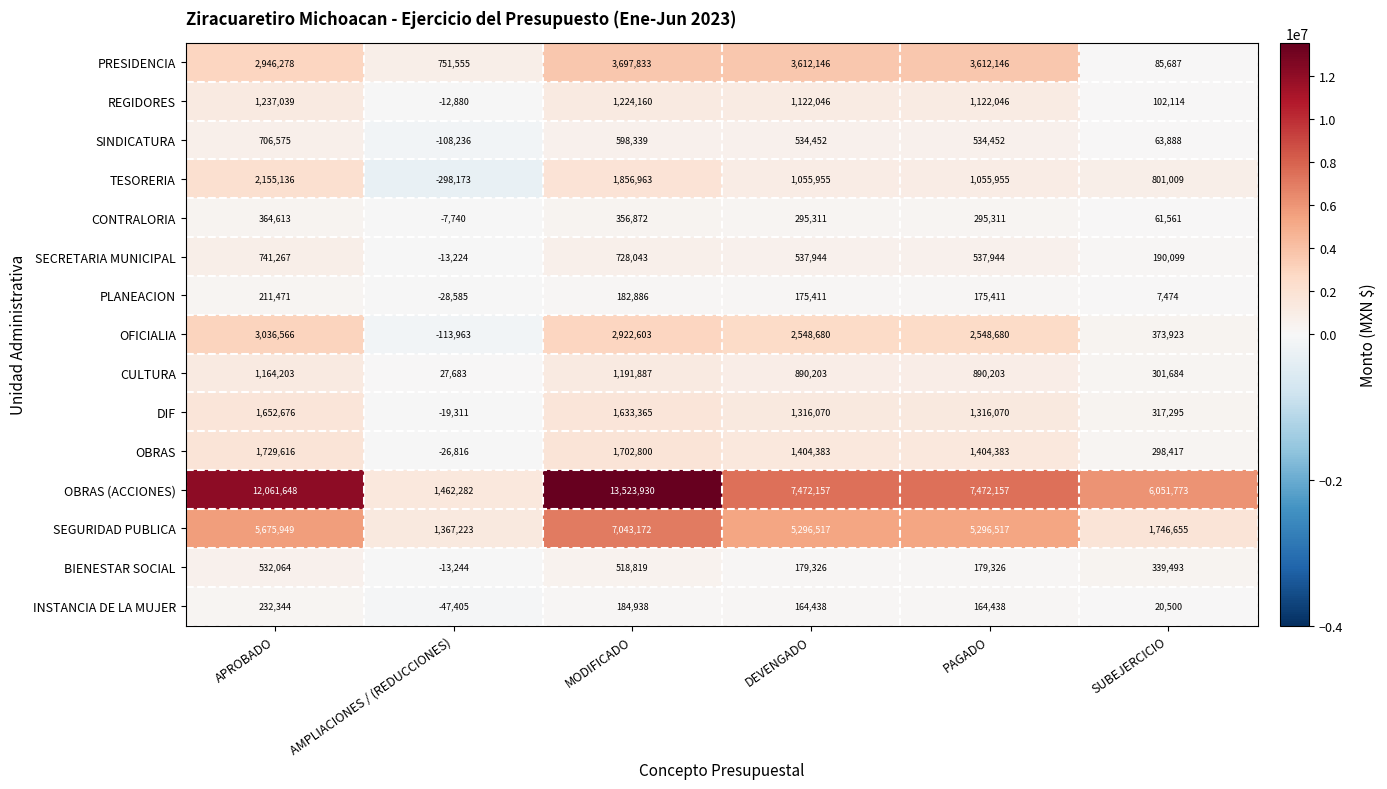

What is the difference between the highest and lowest values at SUBEJERCICIO?

6044299